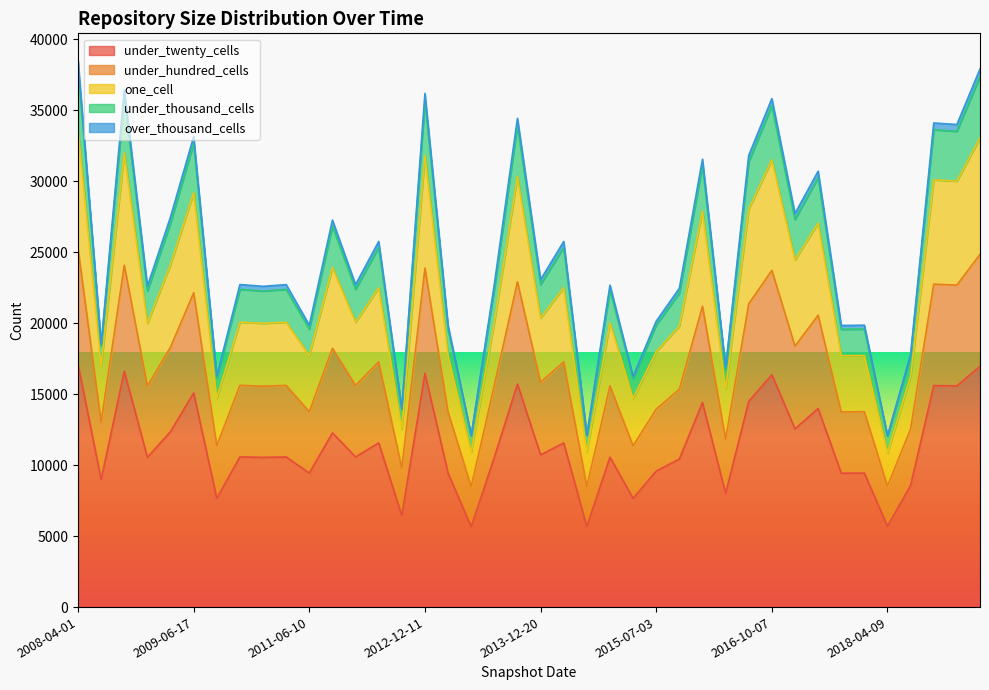

True or false: one_cell has more than 2 interior local peaks.

True